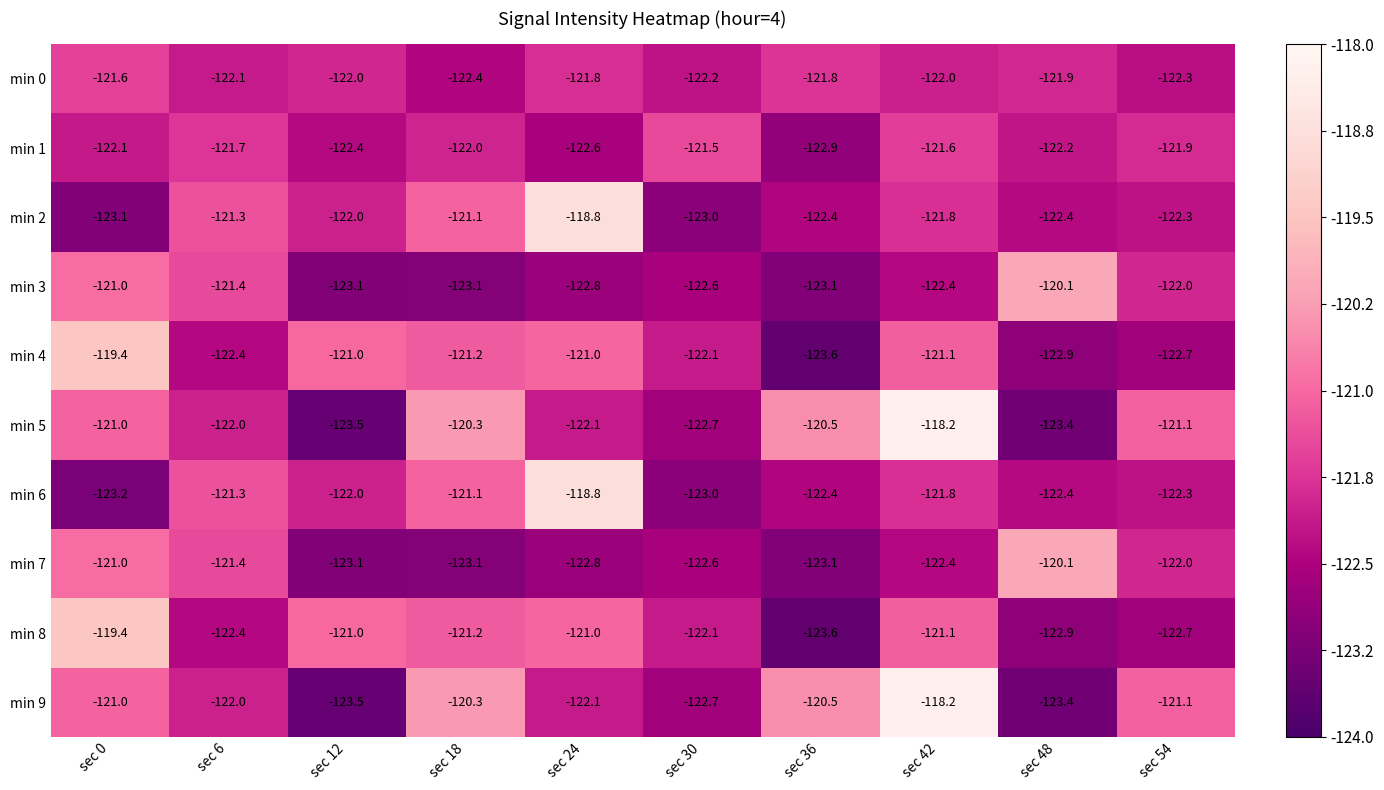

True or false: min 6 has a value of -121.1 at sec 18.

True